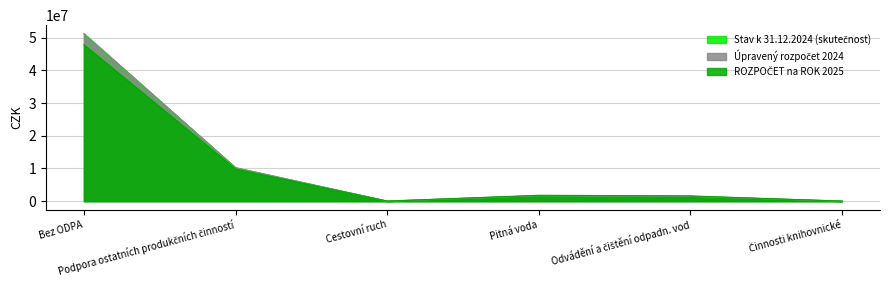

Reading left to right, transcribe all the data shown in this chart.

Stav k 31.12.2024 (skutečnost): Bez ODPA=51096820.9	Podpora ostatních produkčních činností=10222730.3	Cestovní ruch=11690.0	Pitná voda=1665224.7	Odvádění a čištění odpadn. vod=1459478.3	Činnosti knihovnické=8090.0
Úpravený rozpočet 2024: Bez ODPA=51276166.8	Podpora ostatních produkčních činností=10230242.6	Cestovní ruch=11700.0	Pitná voda=1700000.0	Odvádění a čištění odpadn. vod=1500000.0	Činnosti knihovnické=8090.0
ROZPOČET na ROK 2025: Bez ODPA=47842473.0	Podpora ostatních produkčních činností=9818275.2	Cestovní ruch=12000.0	Pitná voda=1800000.0	Odvádění a čištění odpadn. vod=1600000.0	Činnosti knihovnické=8500.0